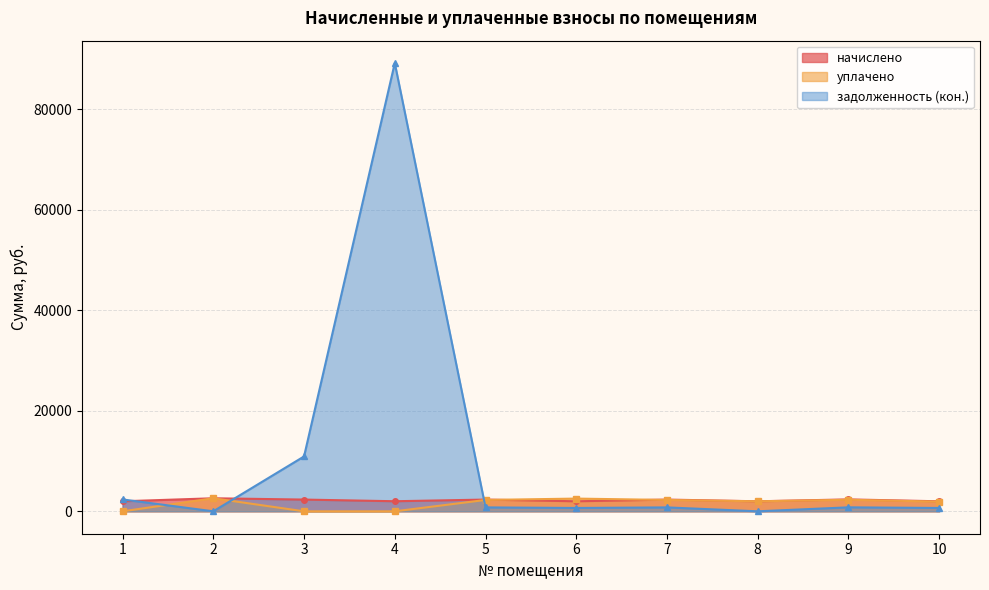

What is the difference between the highest and lowest values at 7?

1555.9